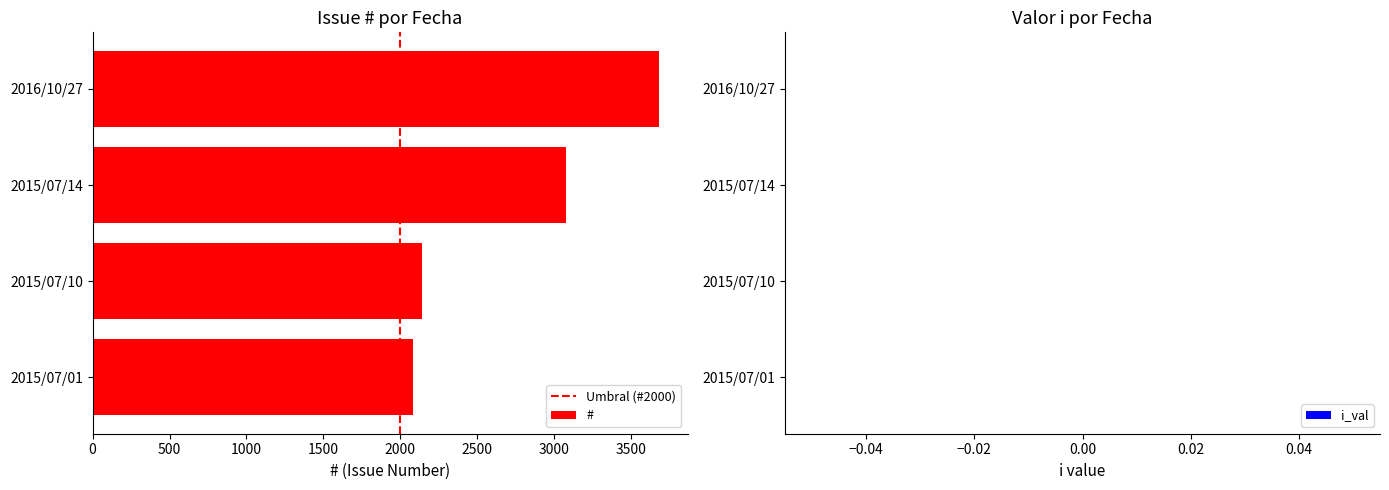

What is the change in value from 2015/07/01 to 2016/10/27?

+1597